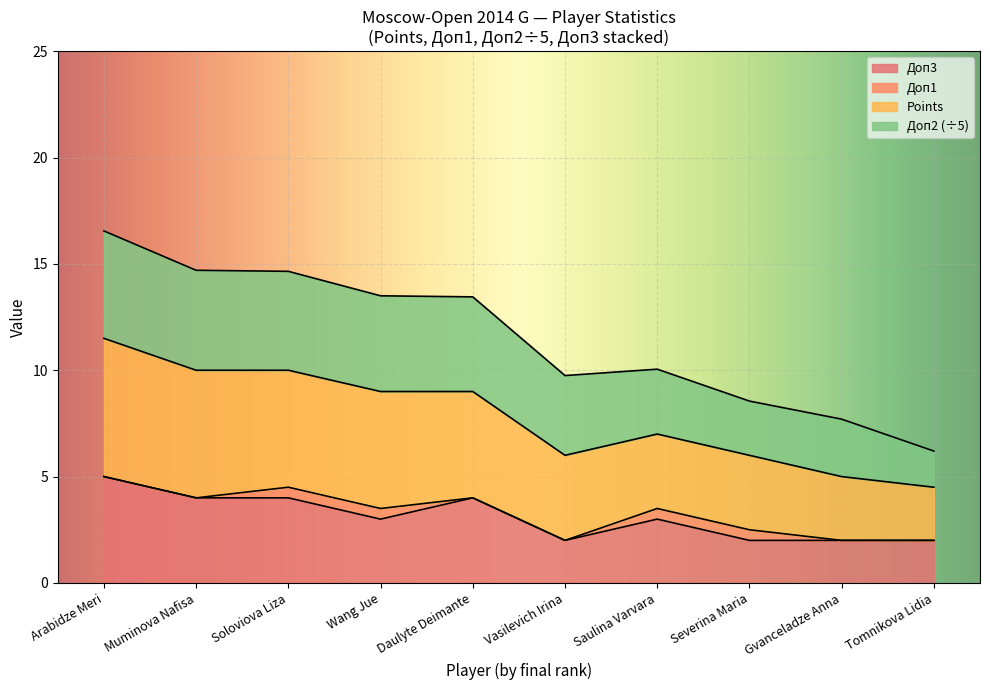

What is the minimum value for Доп3?

2.0